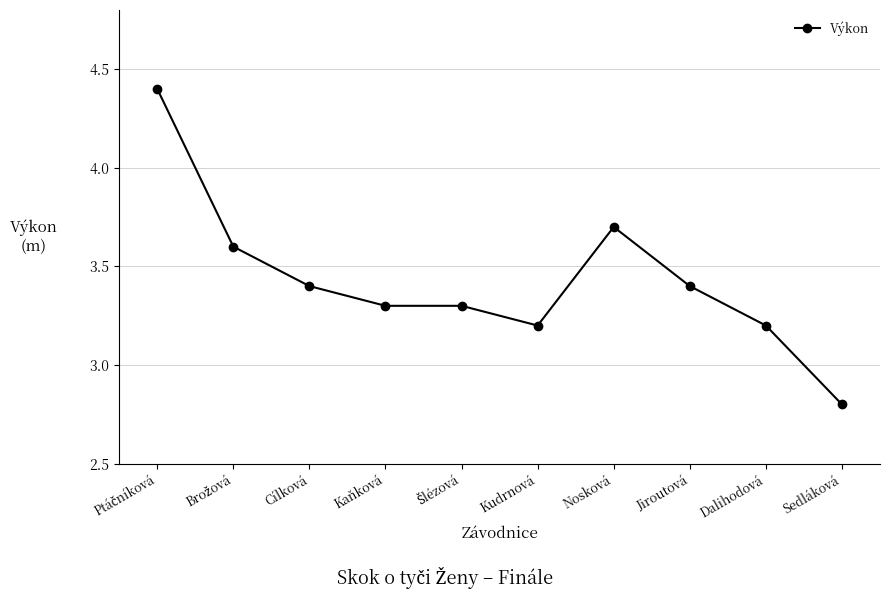

What value does the data have at Nosková?

3.7